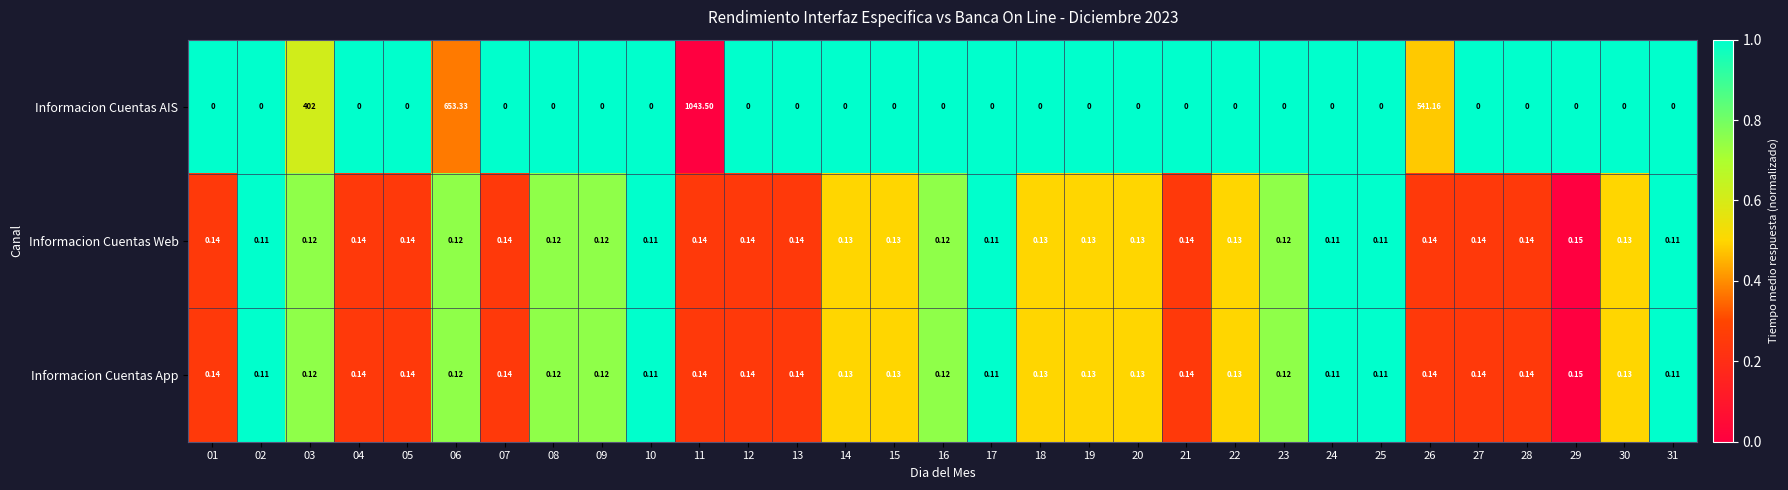

Between 11 and 24, which series saw the biggest shift?

Informacion Cuentas AIS